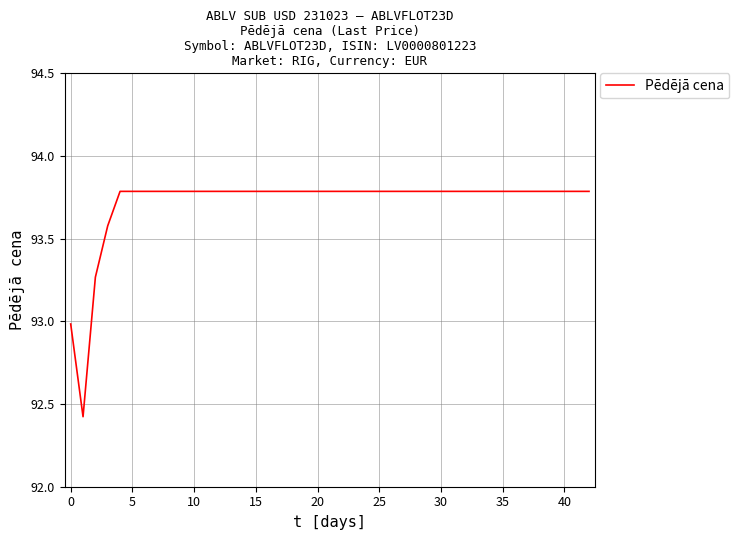

What is the difference between the maximum and second lowest values?

0.8